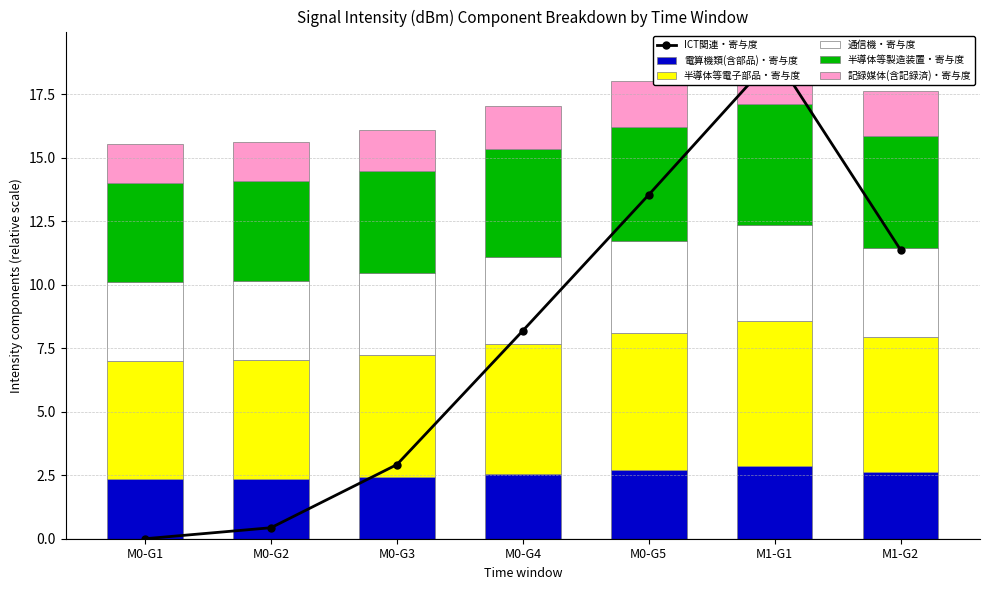

What is the label of the 3rd bar from the left?

M0-G3